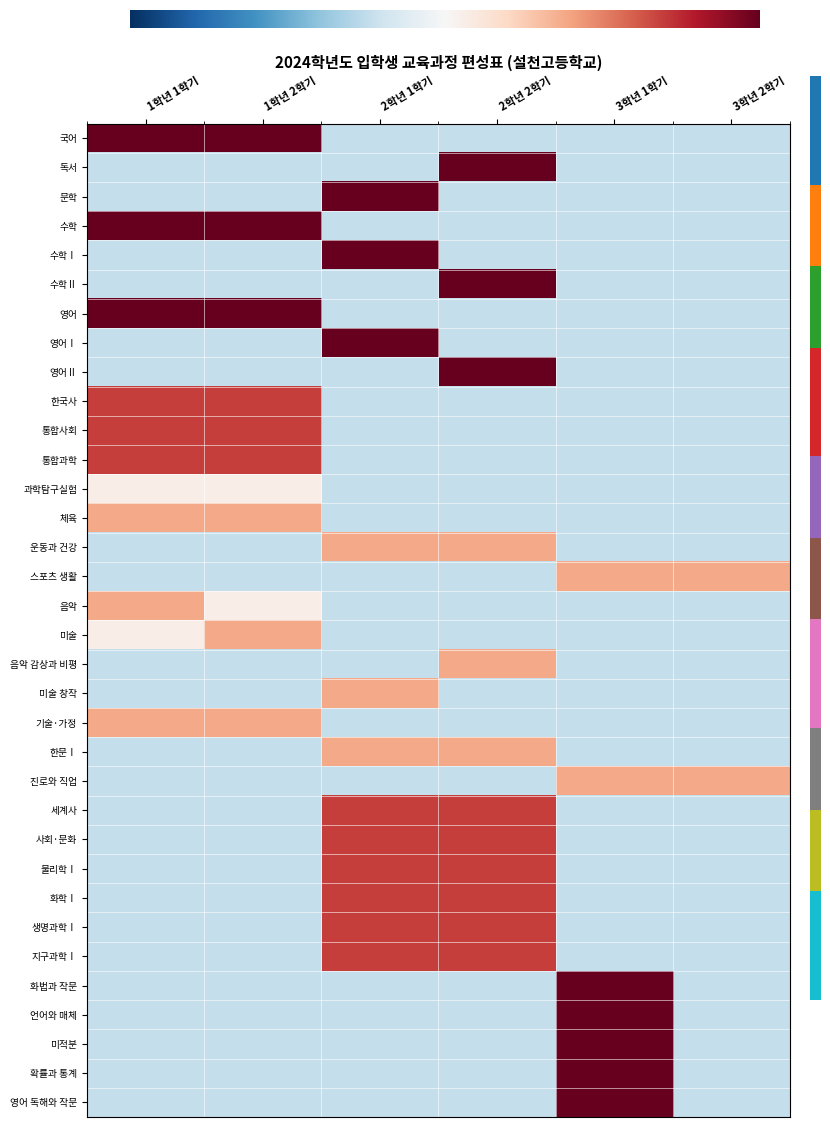

The value of 기술·가정 at 1학년 1학기 is 1.2. True or false?

True